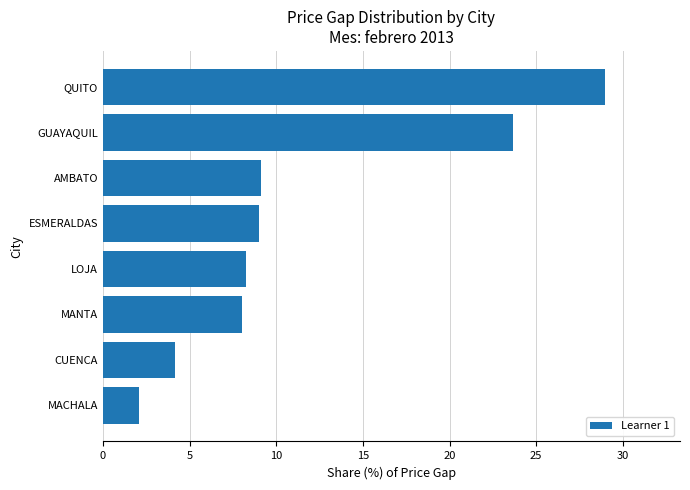

Which label corresponds to the largest value in the chart?

QUITO